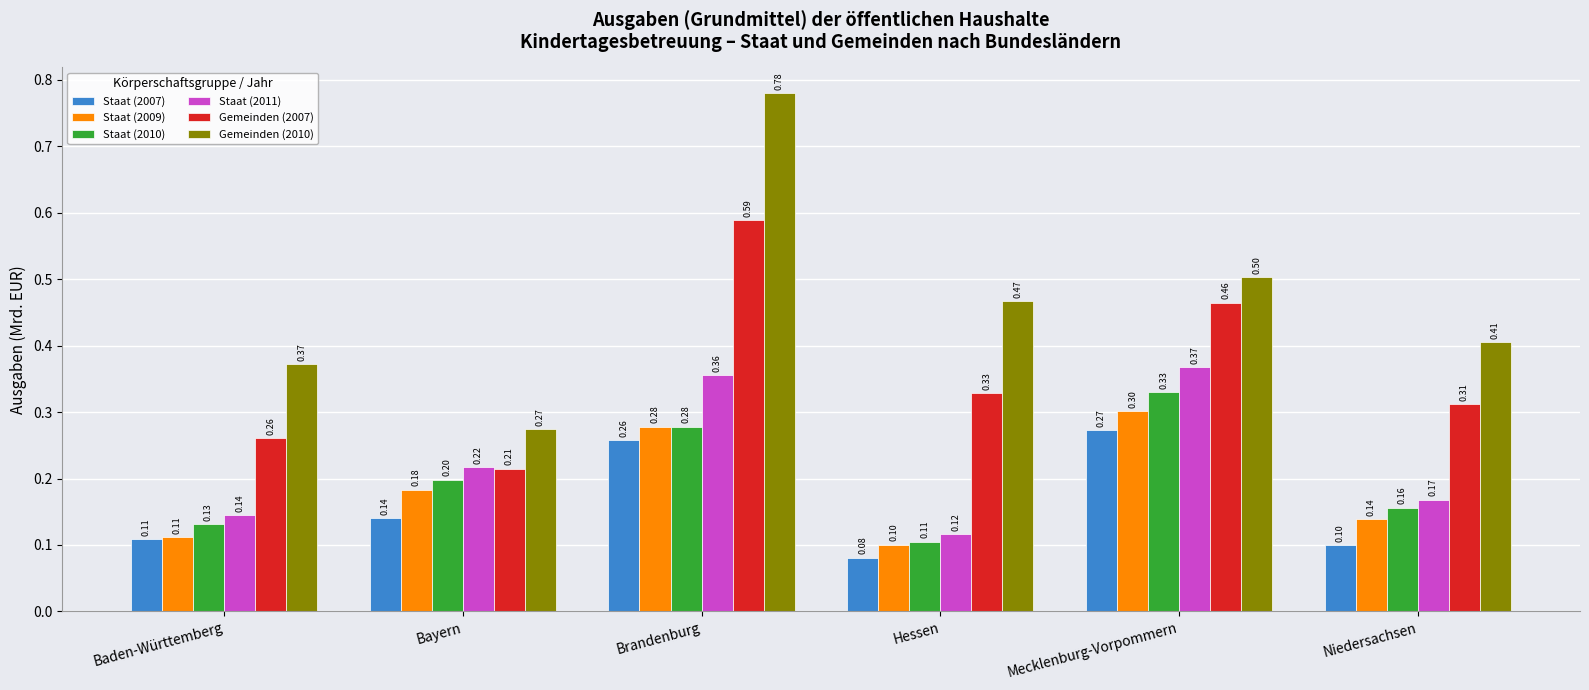

What is the label of the 4th bar from the left?

Hessen